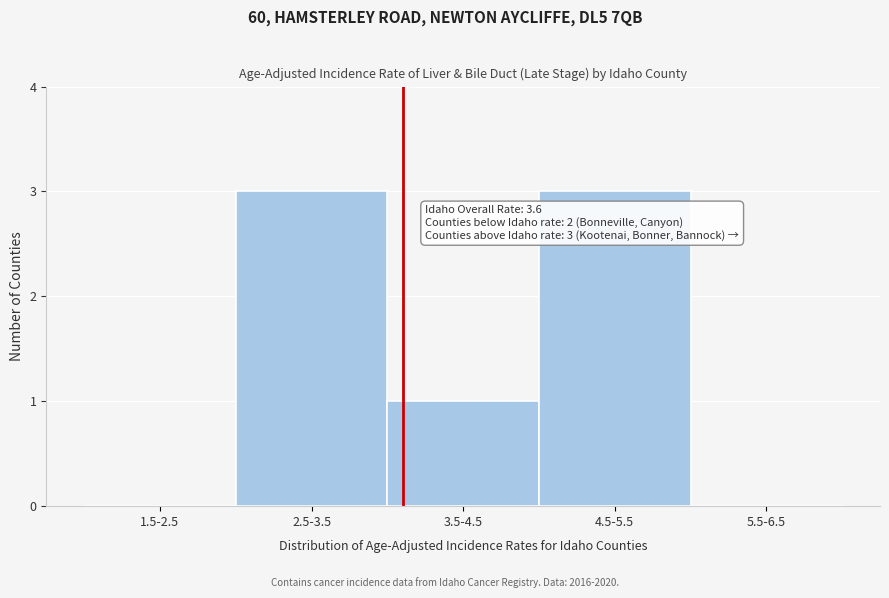

Reading left to right, extract all data points from this chart.

1.5-2.5=0	2.5-3.5=3	3.5-4.5=1	4.5-5.5=3	5.5-6.5=0